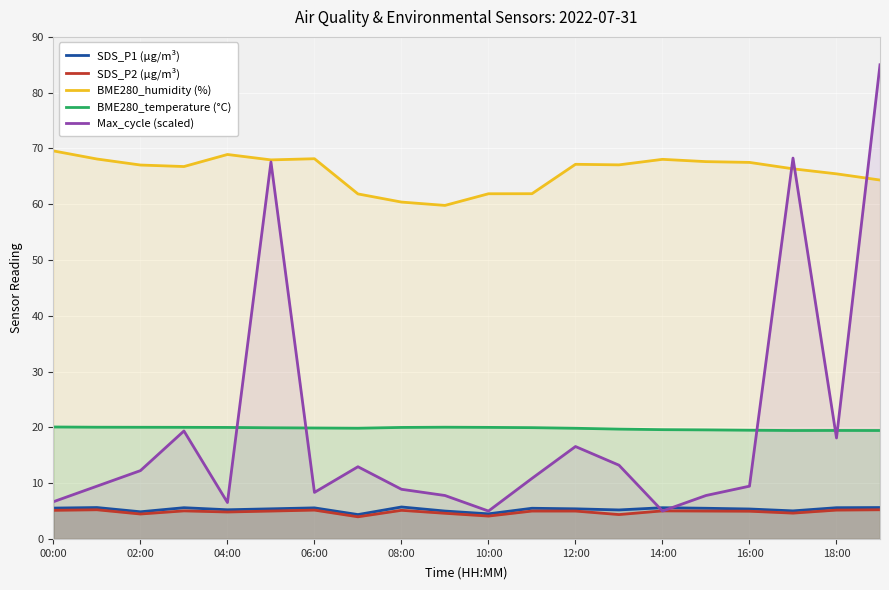

True or false: BME280_humidity (%) and BME280_temperature (°C) intersect in this chart.

False